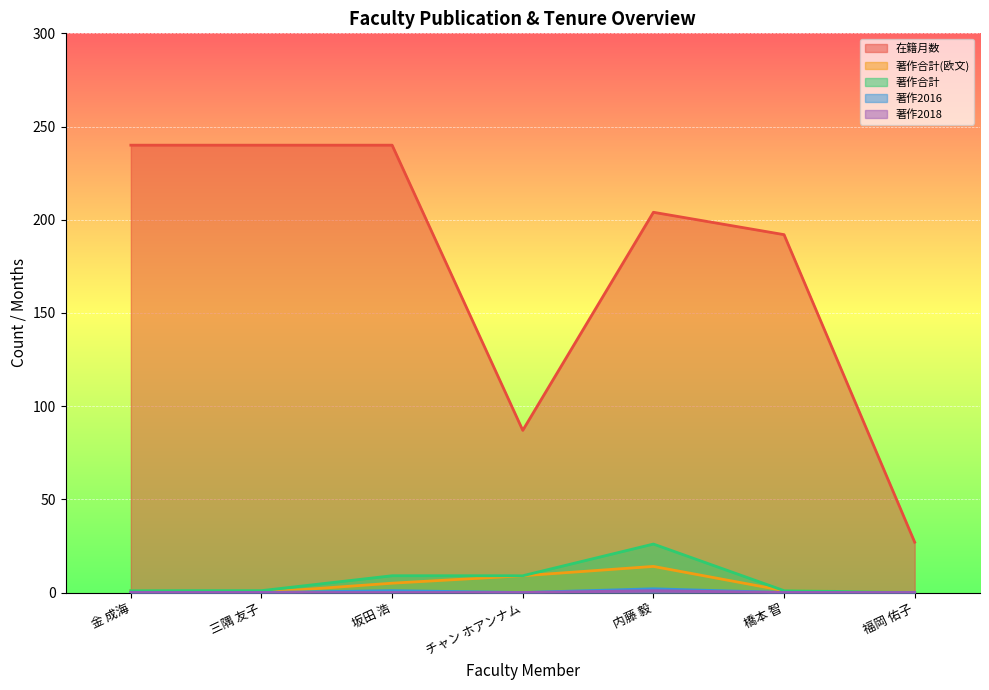

True or false: 著作合計 has a value of 0 at 福岡 佑子.

True